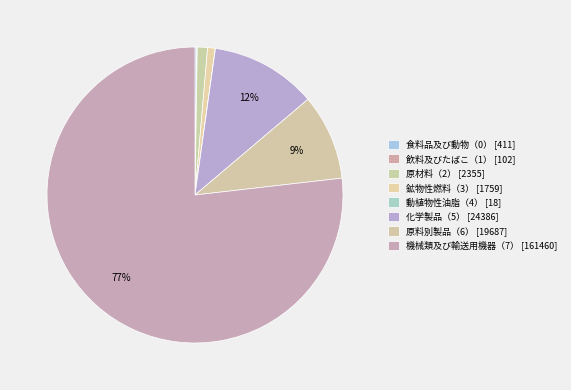

What is the ratio of the value at 食料品及び動物（0） to the value at 鉱物性燃料（3）?

0.2